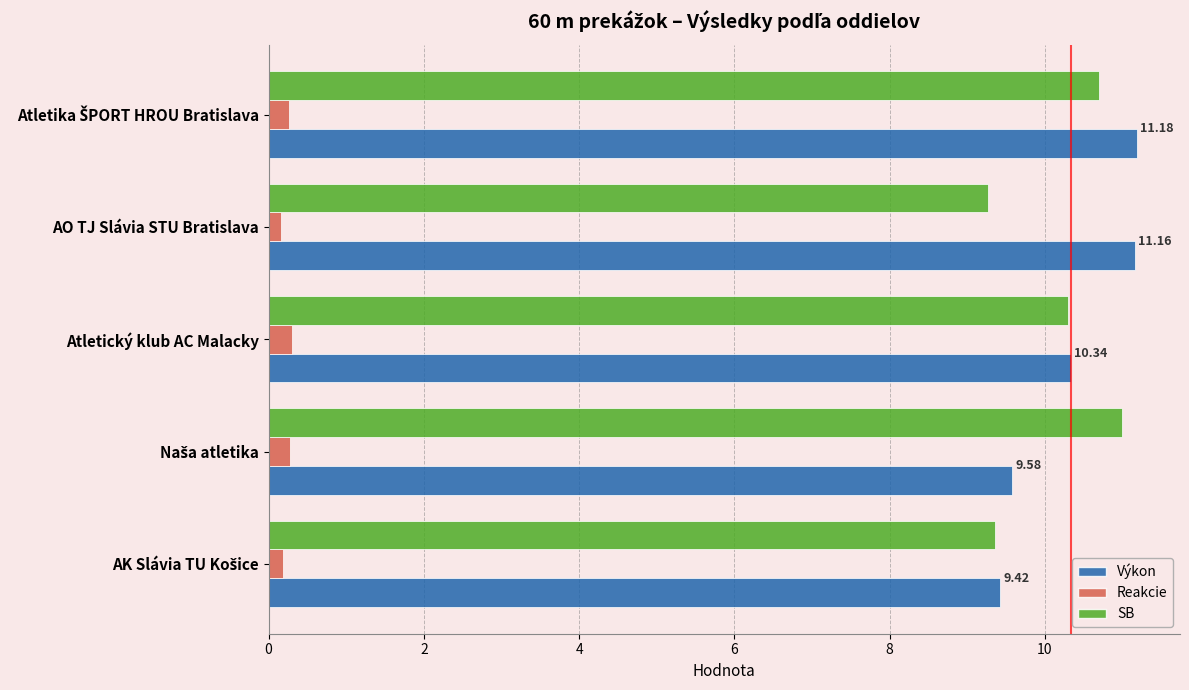

What are all the series names shown in the legend?

Výkon, Reakcie, SB